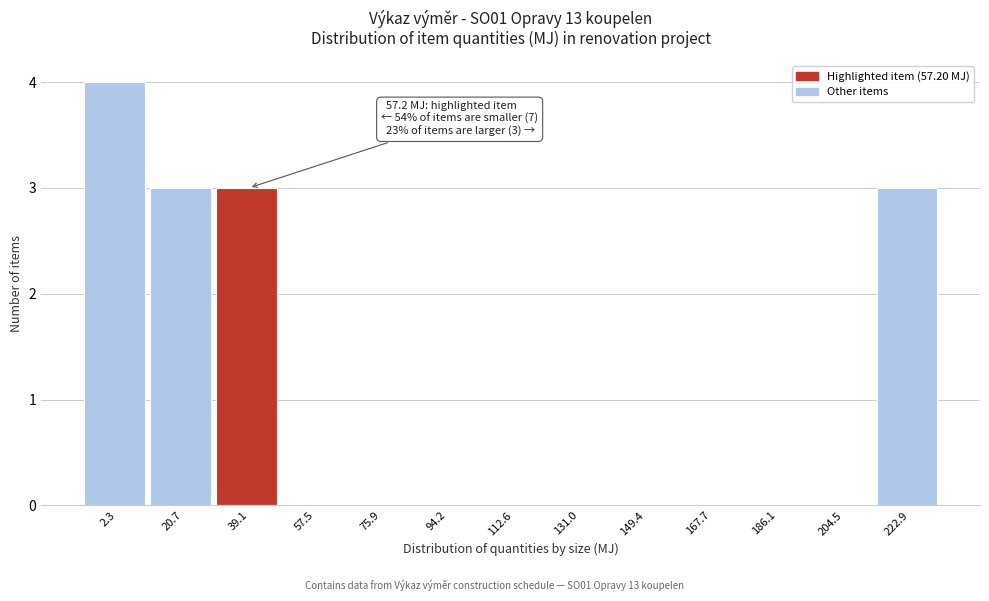

Reading left to right, extract all data points from this chart.

2.3=4	20.7=3	39.1=3	57.5=0	75.9=0	94.2=0	112.6=0	131.0=0	149.4=0	167.7=0	186.1=0	204.5=0	222.9=3